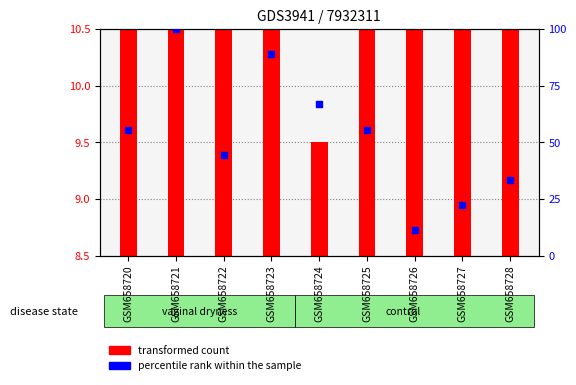

Which has a higher value, GSM658728 or GSM658720?

GSM658720